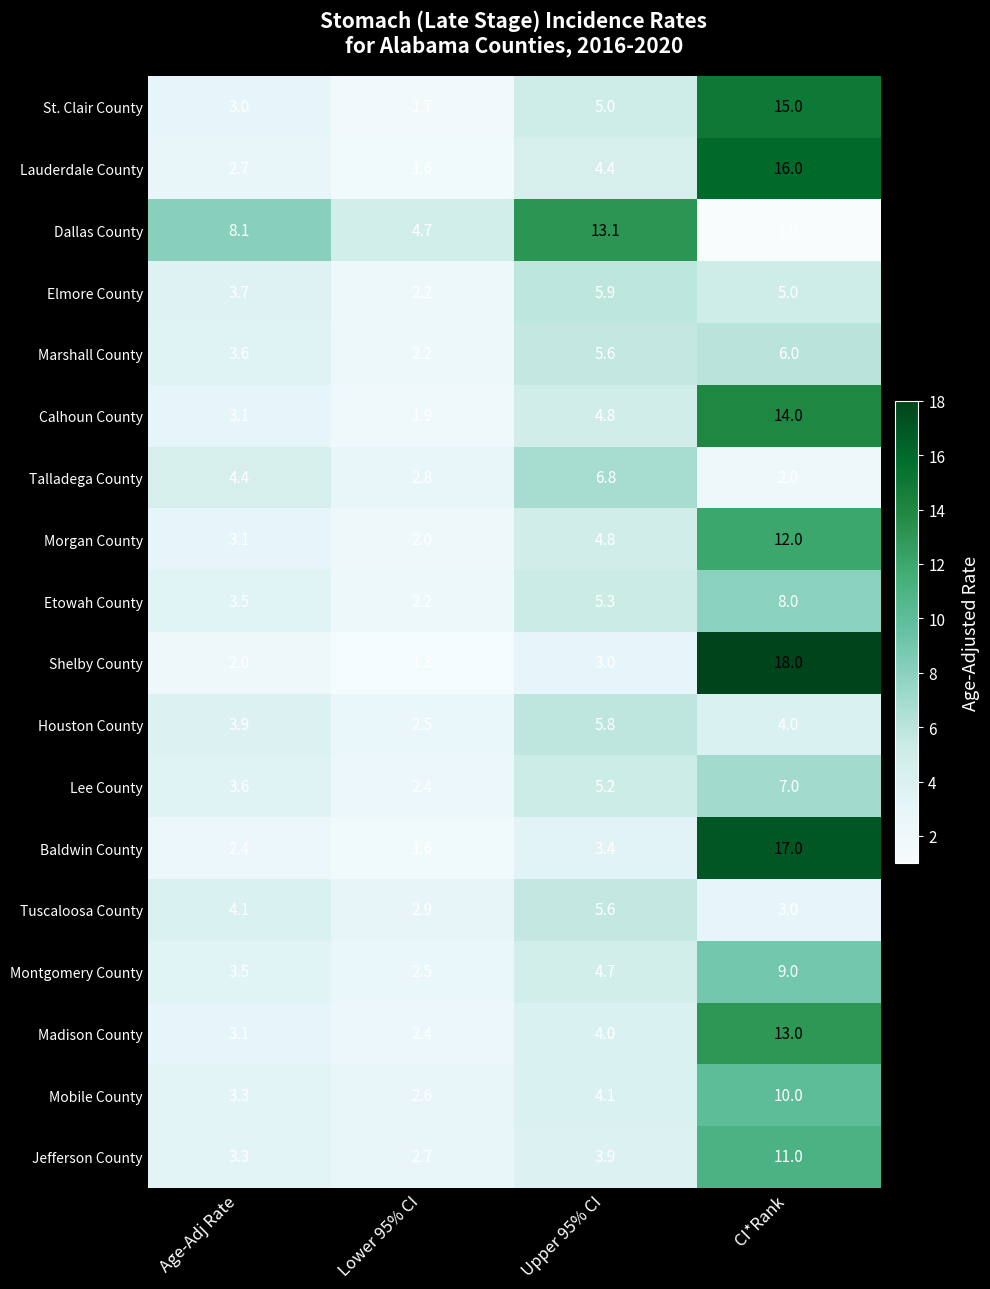

Rank the categories by Etowah County value from lowest to highest.

Lower 95% CI, Age-Adj Rate, Upper 95% CI, CI*Rank